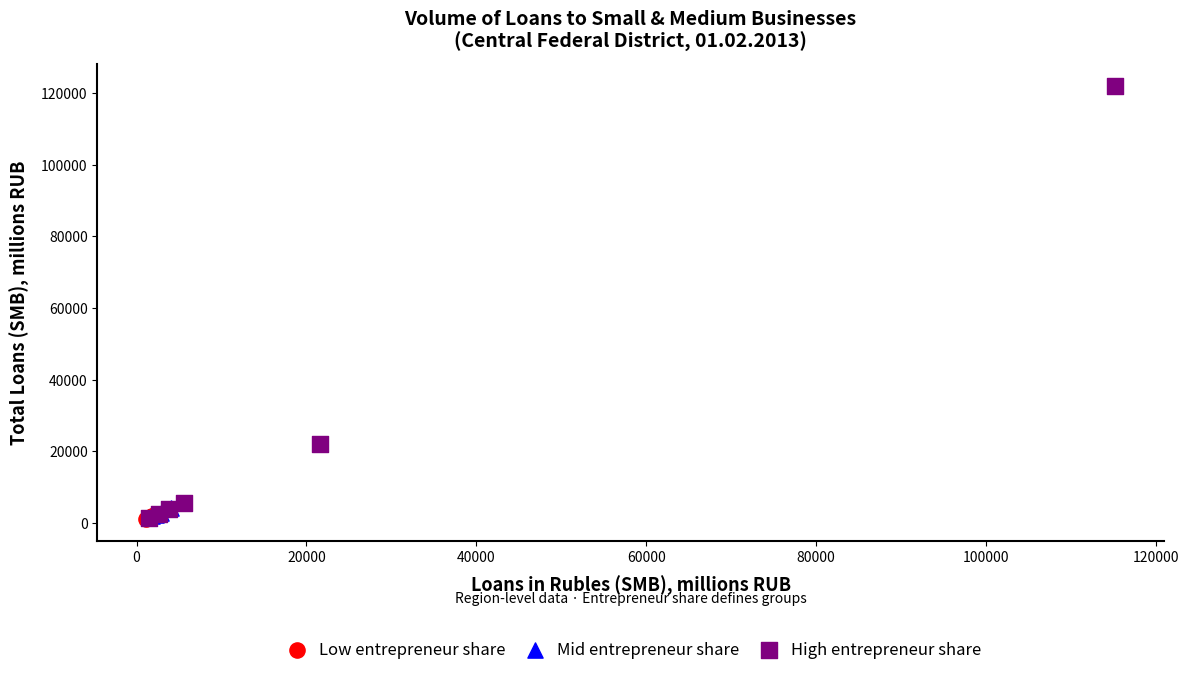

Which series has the widest spread of Y values?

High entrepreneur share